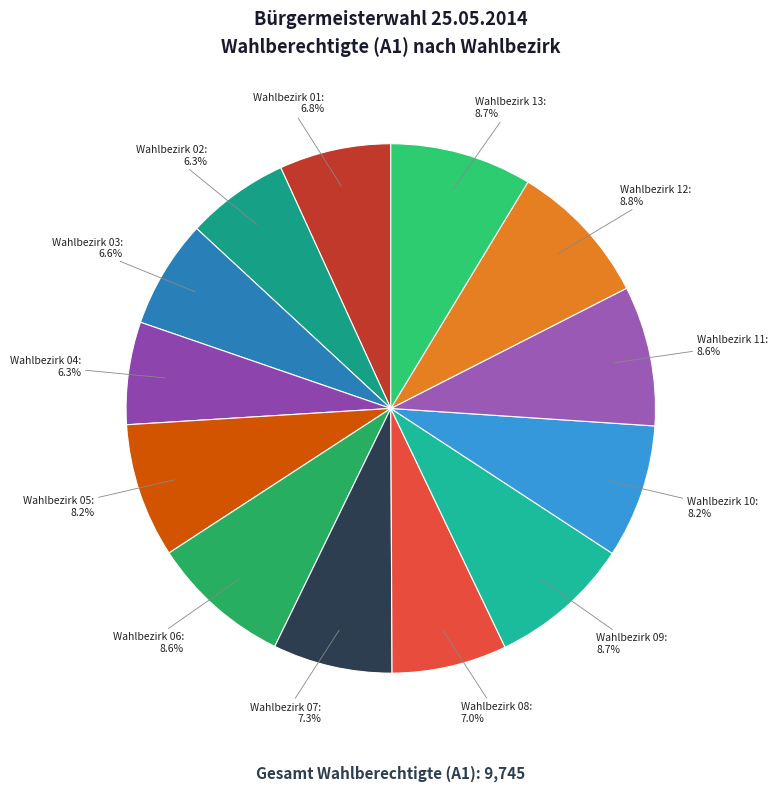

What percentage do Wahlbezirk 04 and Wahlbezirk 03 together represent?

12.9%